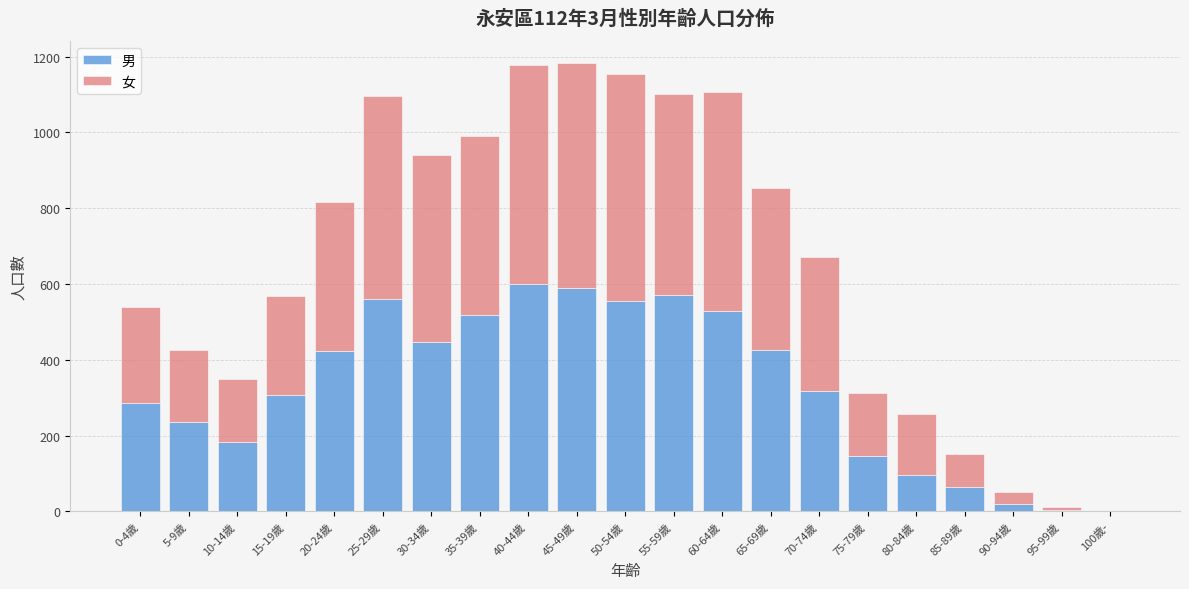

True or false: 男 has a value of 561 at 25-29歲.

True